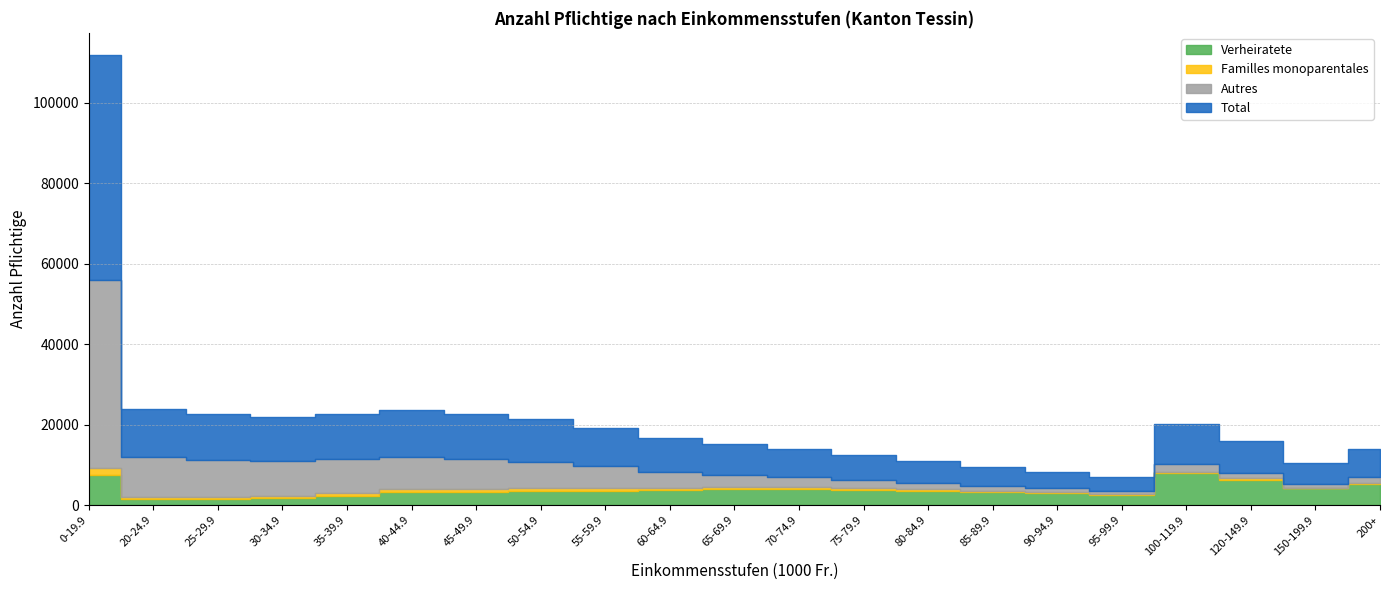

How many lines are shown in the chart?

4